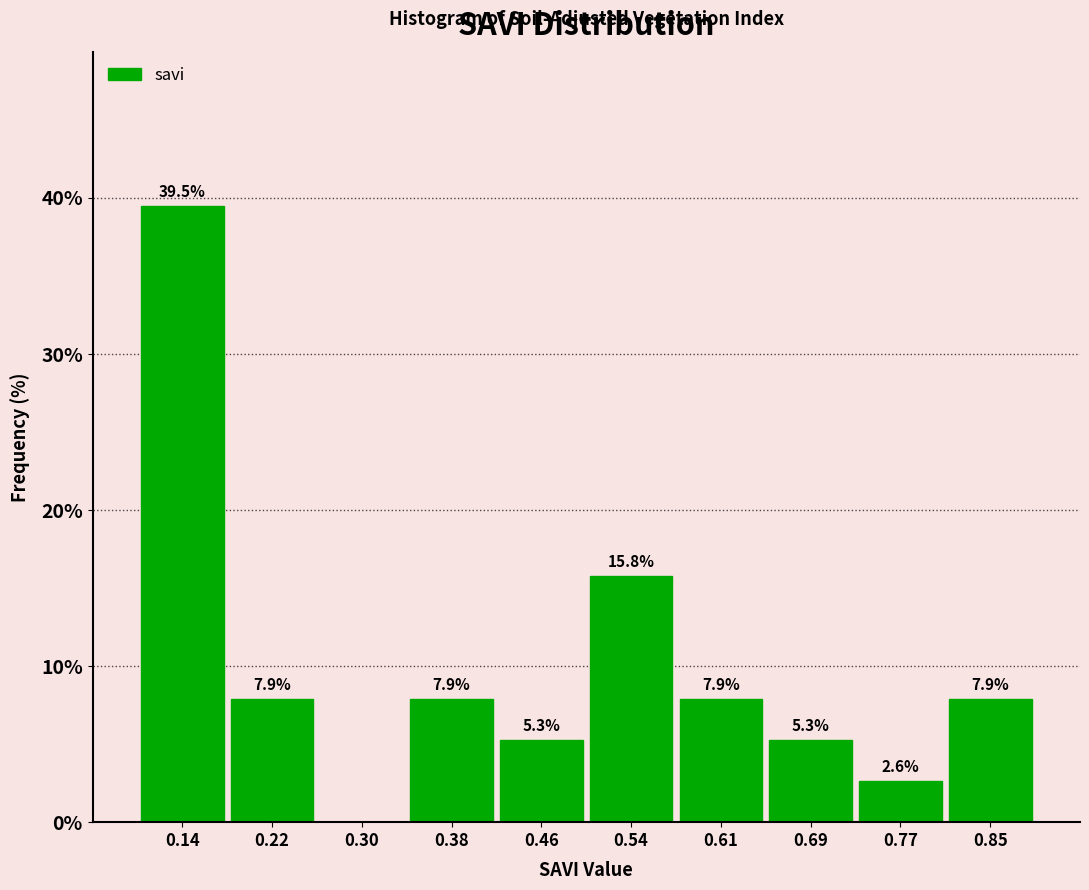

Which range on the x-axis has the tallest bar?

0.10 to 0.18